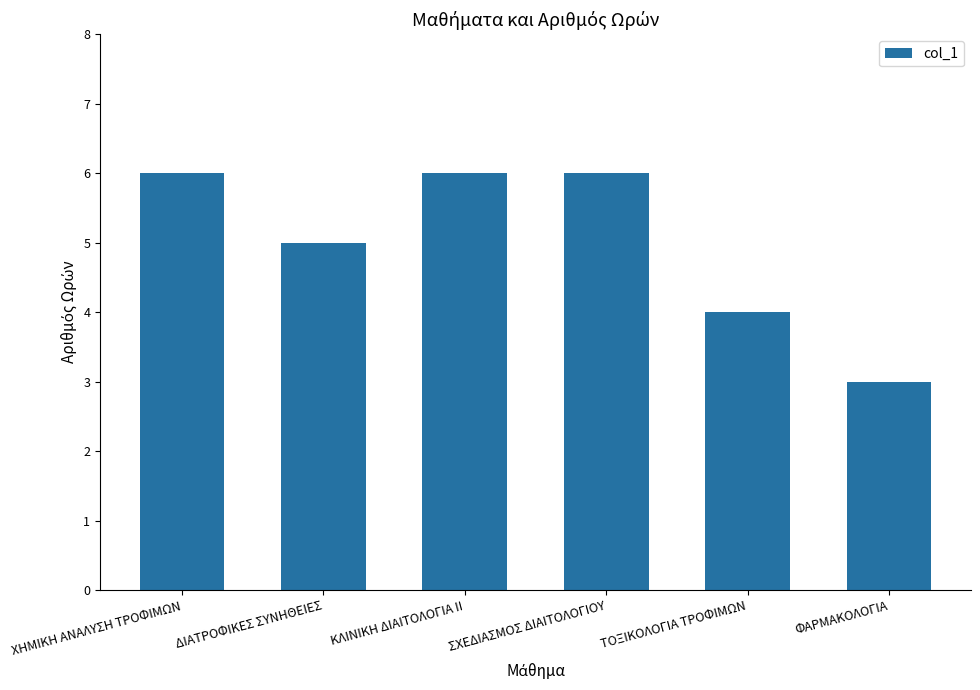

How many data points does each series have?

6